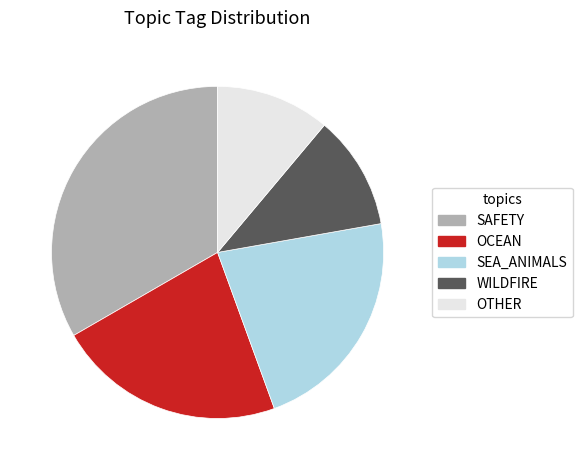

How many slices are in this pie chart?

5